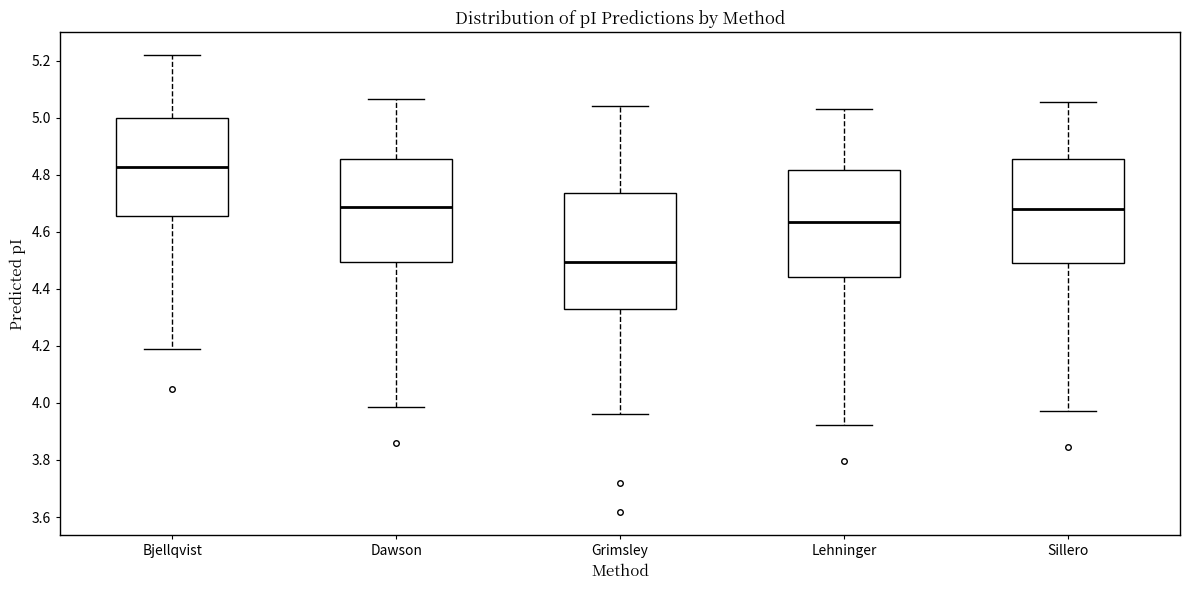

Where is the upper edge of the box for Grimsley on the y-axis? The values are not printed on the chart, so give them approximately, as read against the axis.

4.74